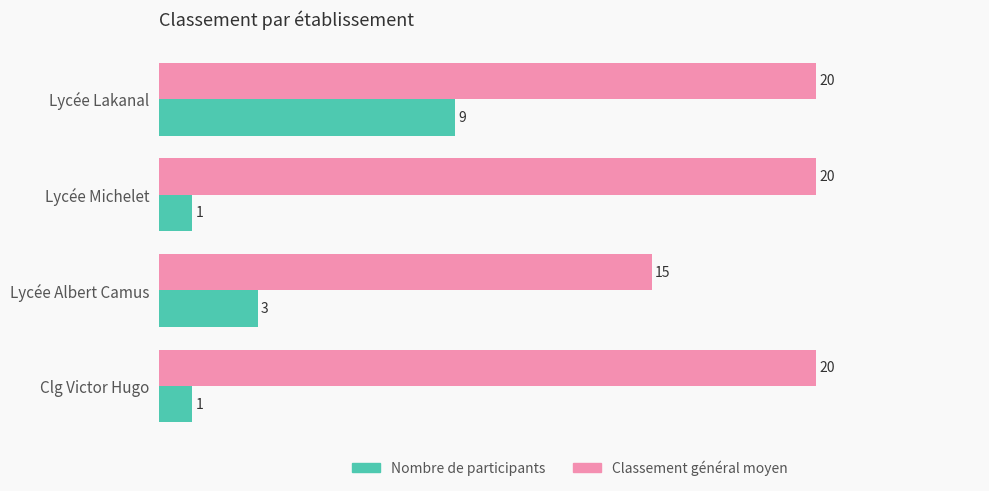

Which series has the largest total across all categories?

Classement général moyen